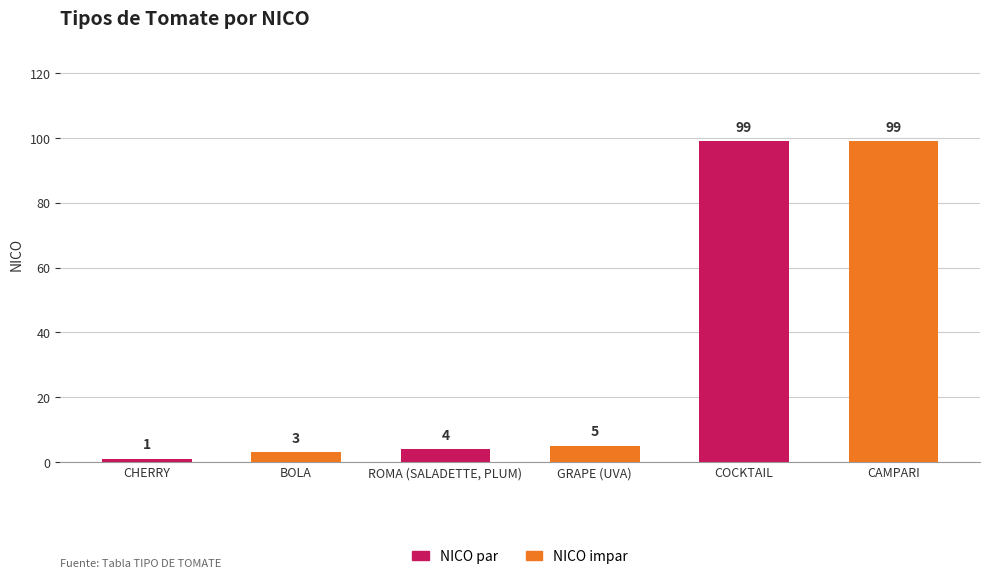

Is it true that NICO impar equals 63 at ROMA (SALADETTE, PLUM)?

False